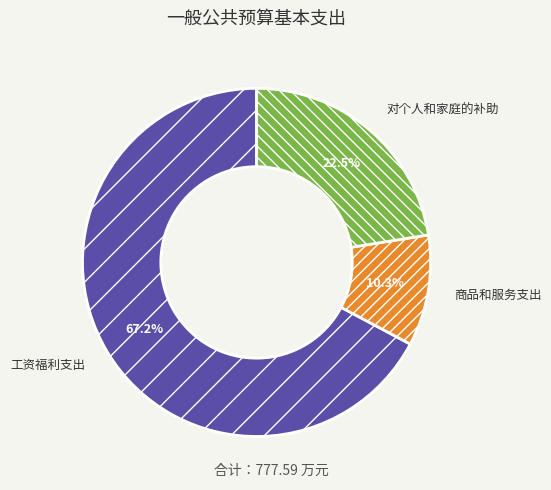

To the nearest percent, what is the combined percentage of 商品和服务支出 and 工资福利支出?

78%